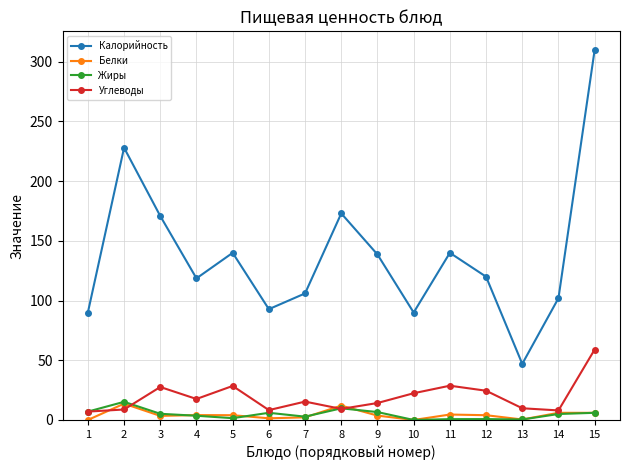

What is the maximum value for Углеводы?

59.0